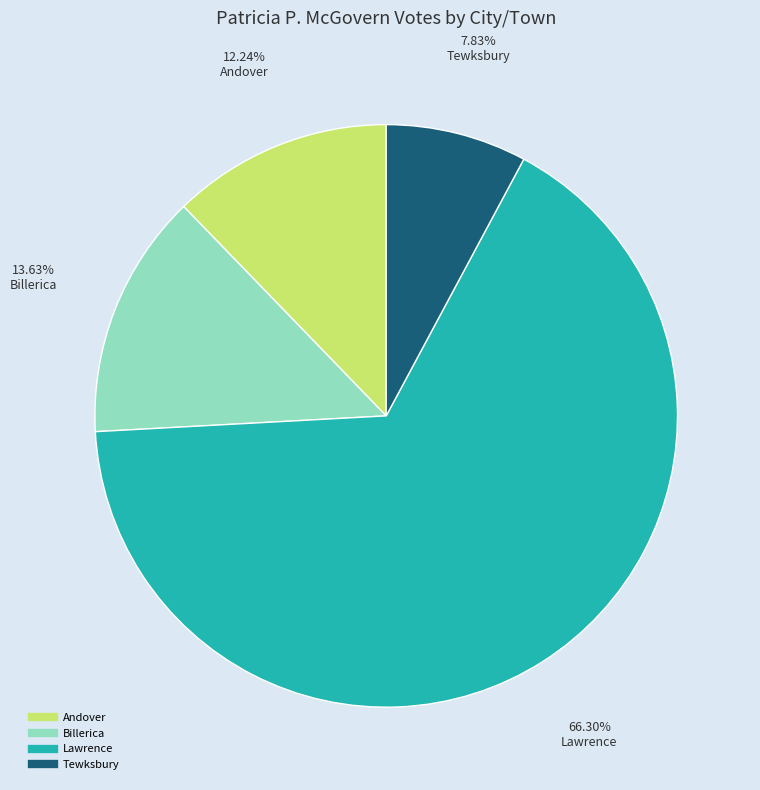

Combined, do Lawrence and Andover account for over 50%?

Yes